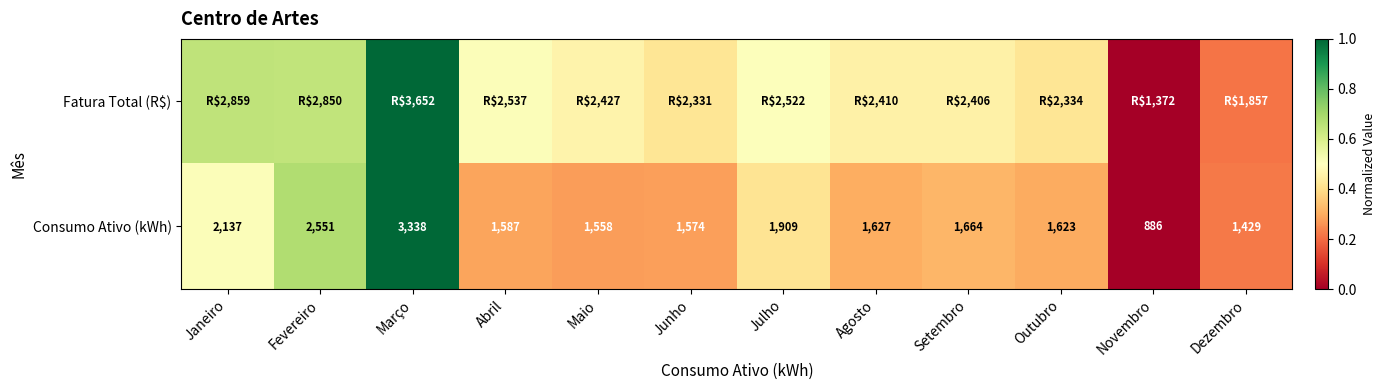

Between Novembro and Dezembro, which is larger?

Dezembro